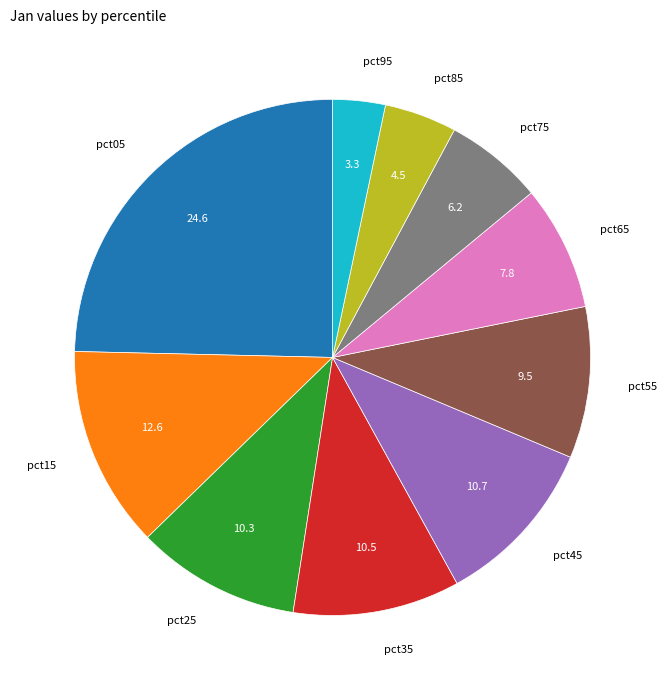

What is the smallest slice in the pie chart?

pct95